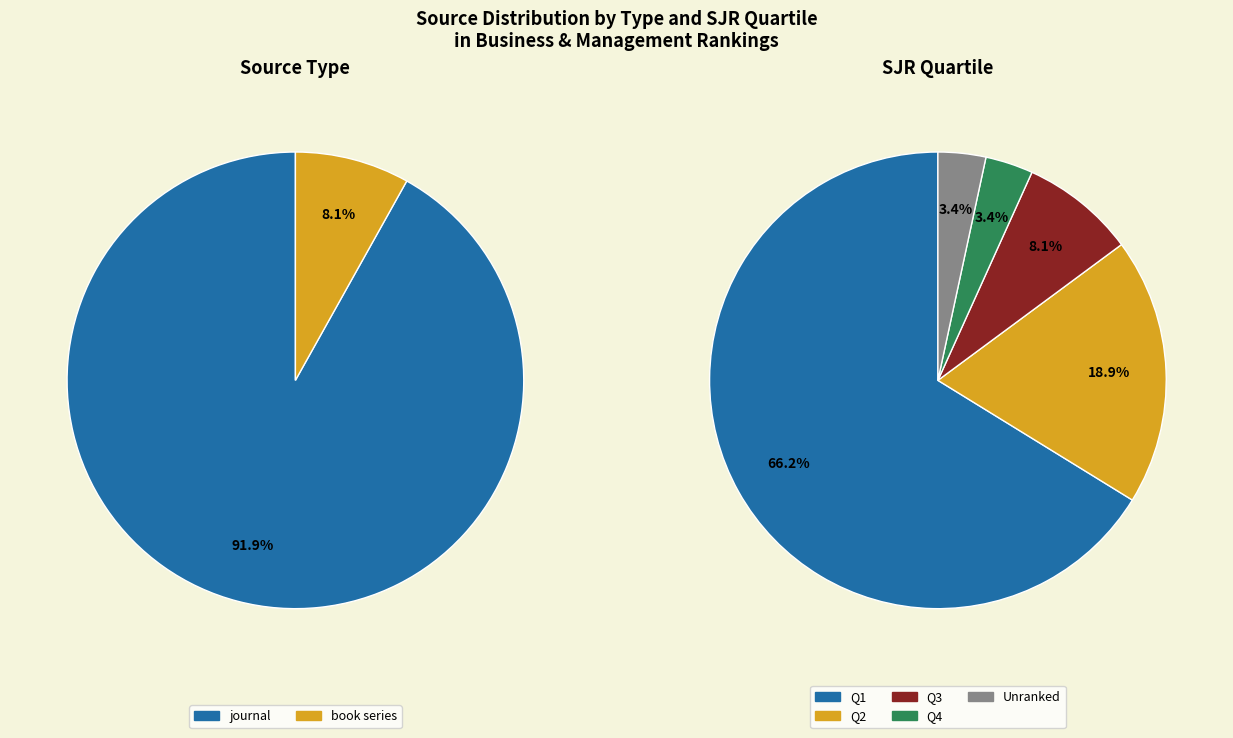

How many slices are in this pie chart?

2